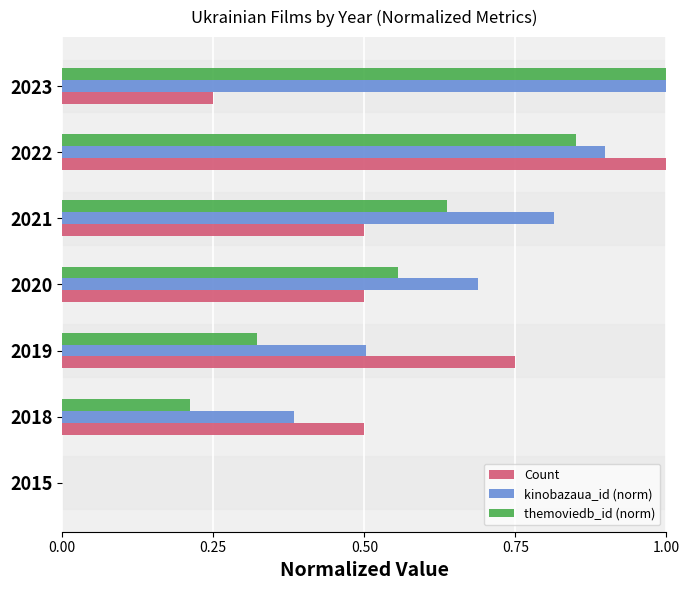

Is it true that Count equals 0.0 at 2015?

True